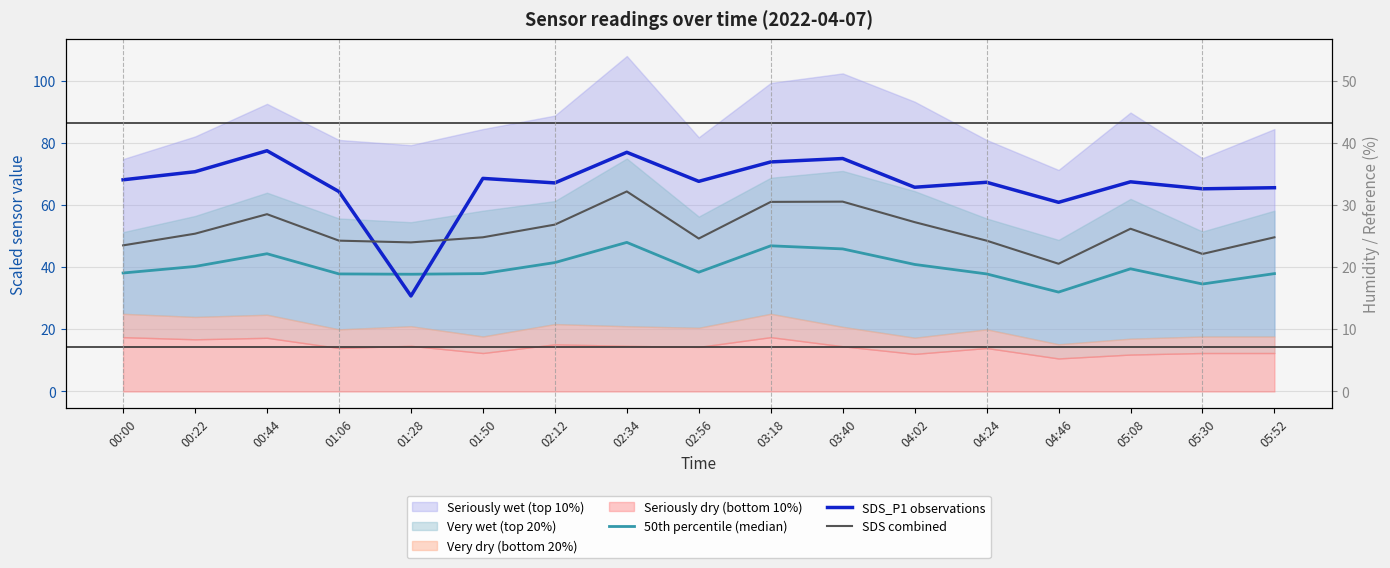

Rank the series by their maximum value, from highest to lowest.

SDS_P1 observations, SDS combined, 50th percentile (median)